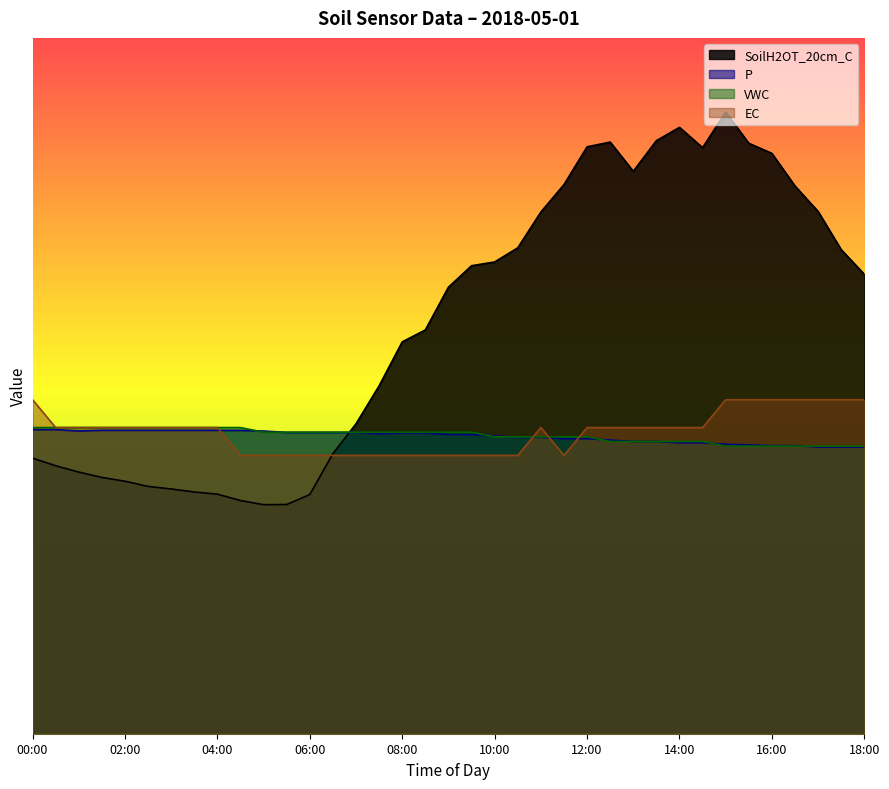

At which label is SoilH2OT_20cm_C closest to 21?

08:30